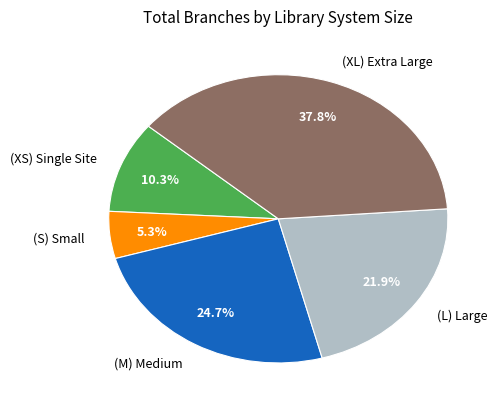

Count the number of slices in the pie.

5